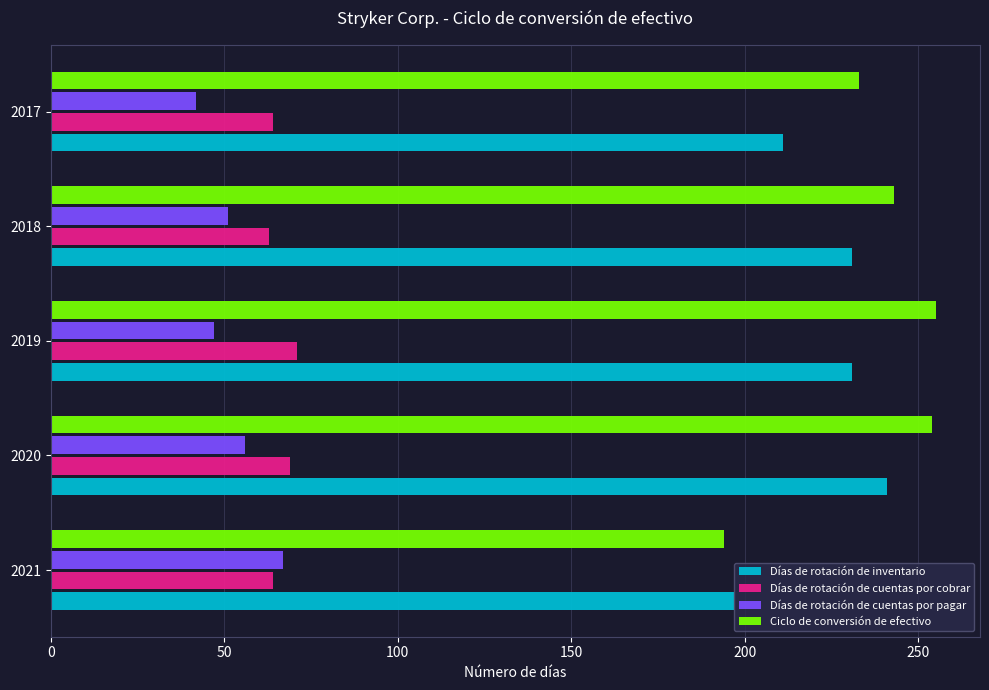

What is the difference between the second highest and second lowest values in the Días de rotación de cuentas por pagar series?

9